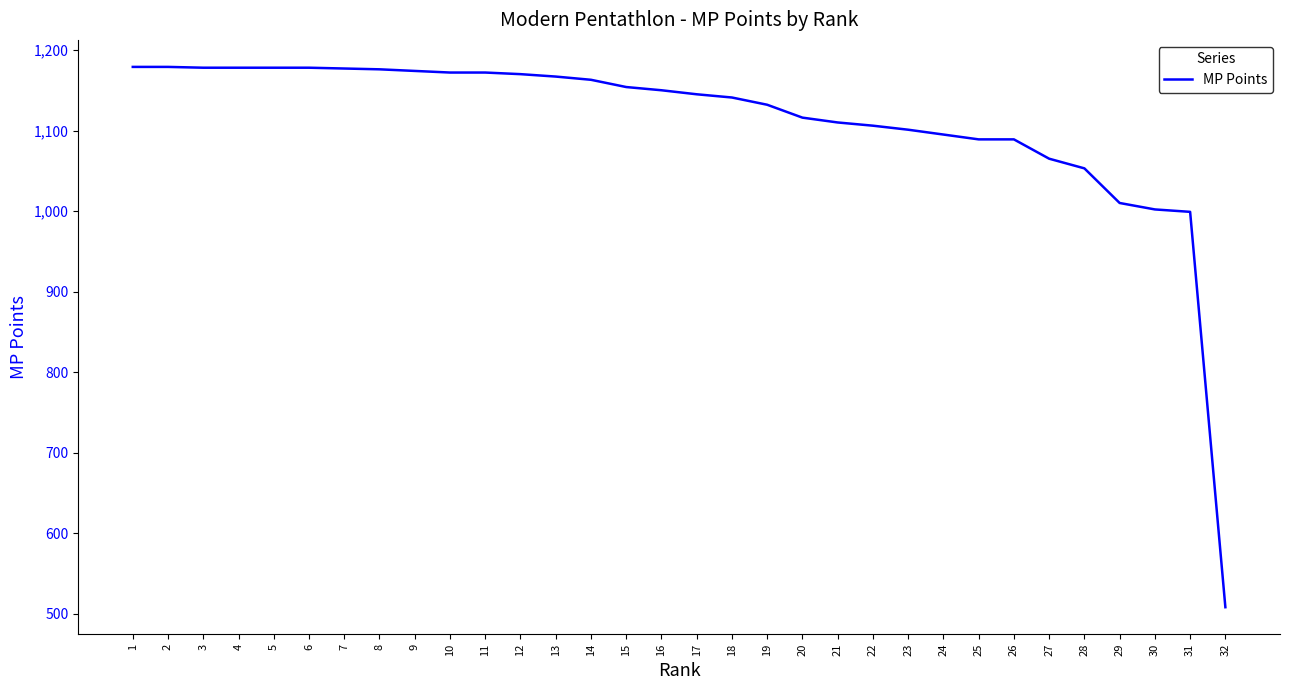

What is the smallest value displayed?

508